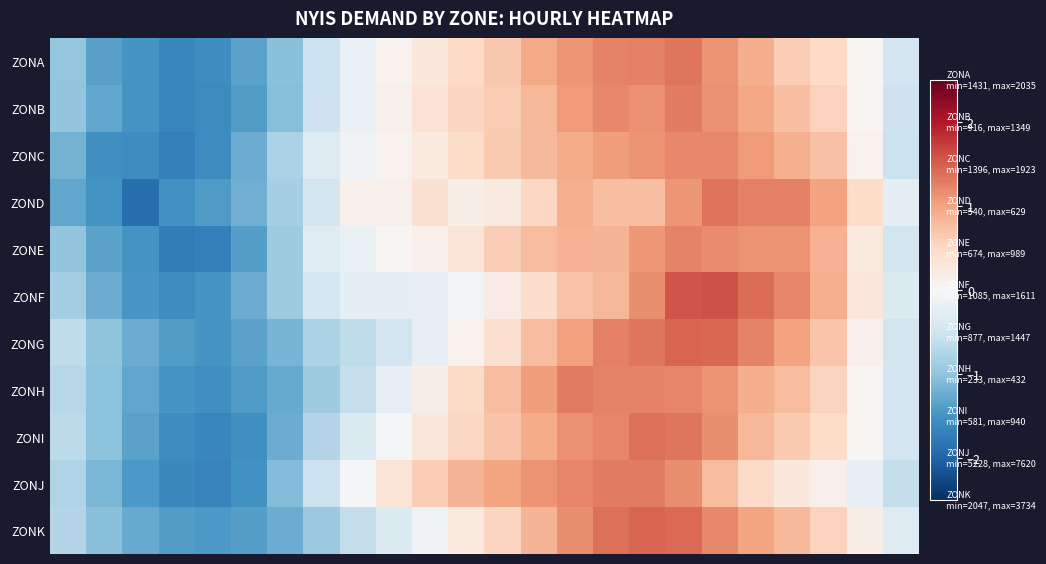

At which category does the chart reach its minimum across all series?

2